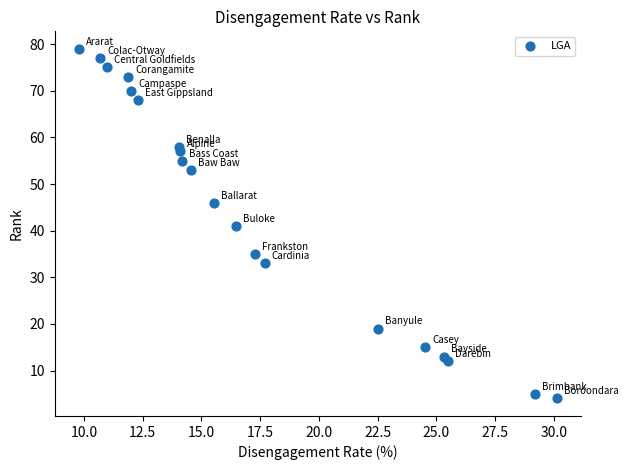

What is the range of Y values (max minus min)?

75